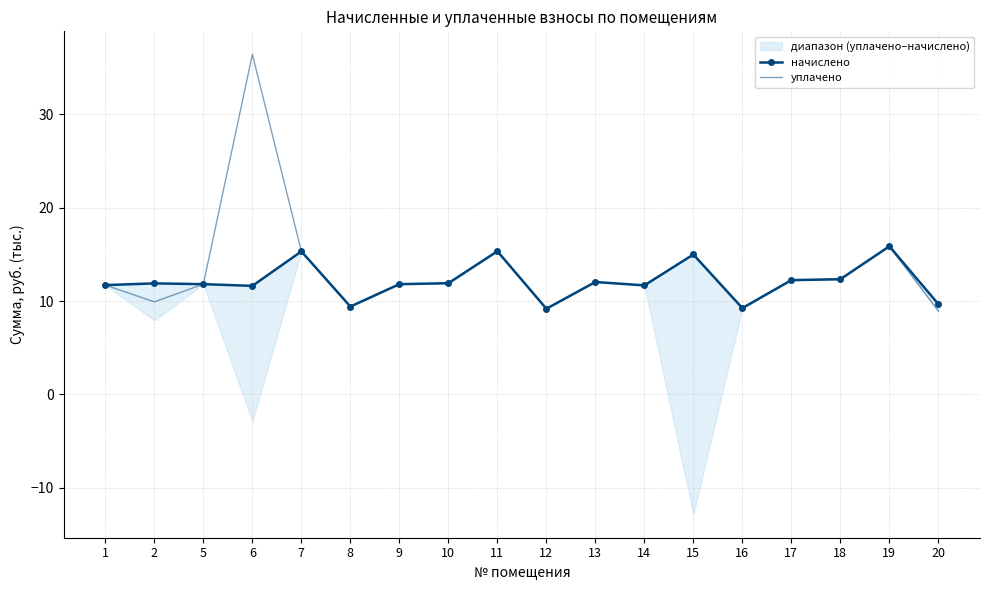

What are all the series names shown in the legend?

начислено, уплачено